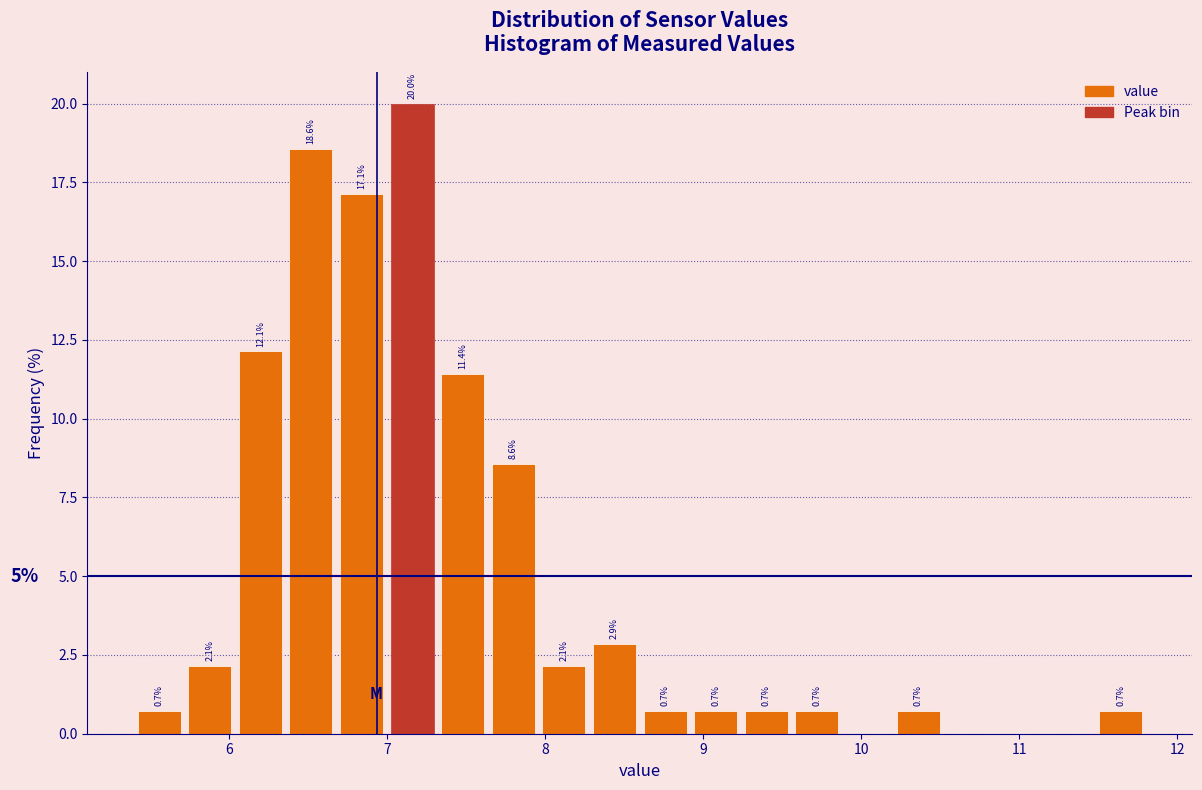

Around what value on the x-axis is the tallest bar? Give the approximate position of its centre, as read against the axis.

7.2